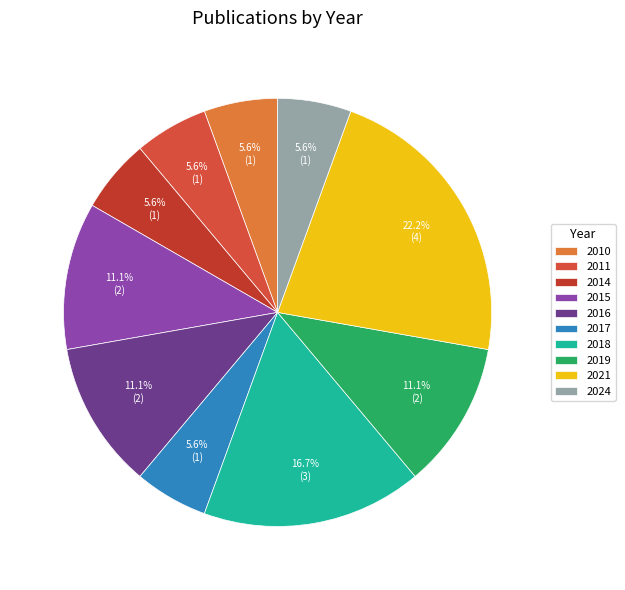

How many segments does this pie chart have?

10